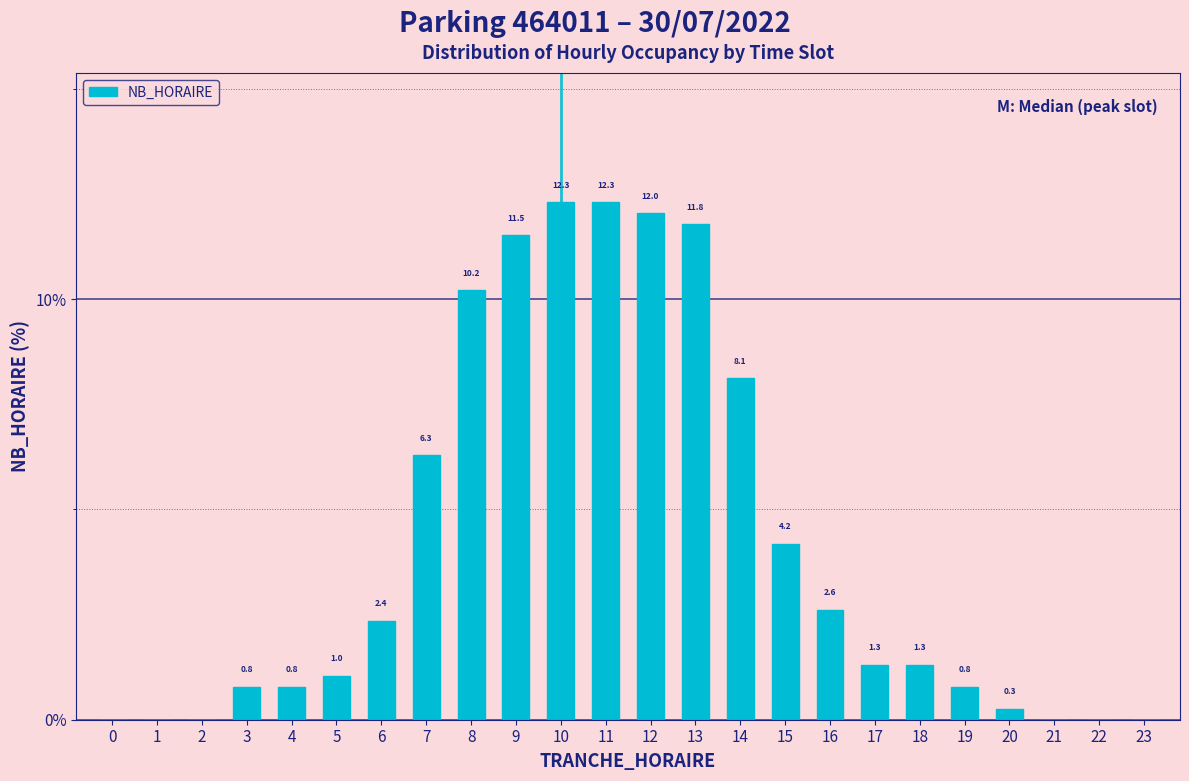

Reading left to right, list all the values displayed in this chart.

0=0.0	1=0.0	2=0.0	3=0.8	4=0.8	5=1.0	6=2.4	7=6.3	8=10.2	9=11.5	10=12.3	11=12.3	12=12.0	13=11.8	14=8.1	15=4.2	16=2.6	17=1.3	18=1.3	19=0.8	20=0.3	21=0.0	22=0.0	23=0.0